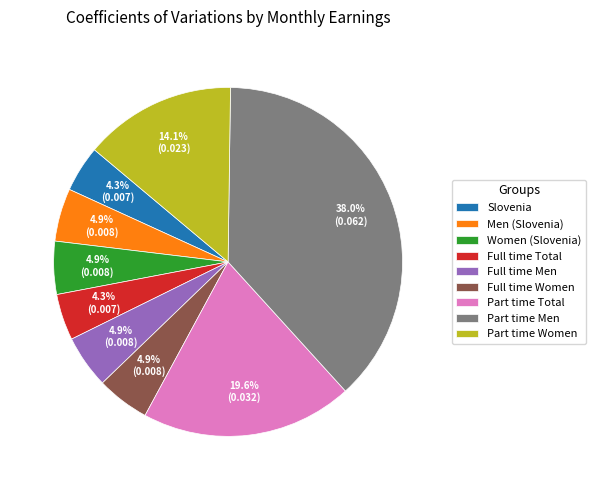

Does Women (Slovenia) account for over 50% of the chart?

No